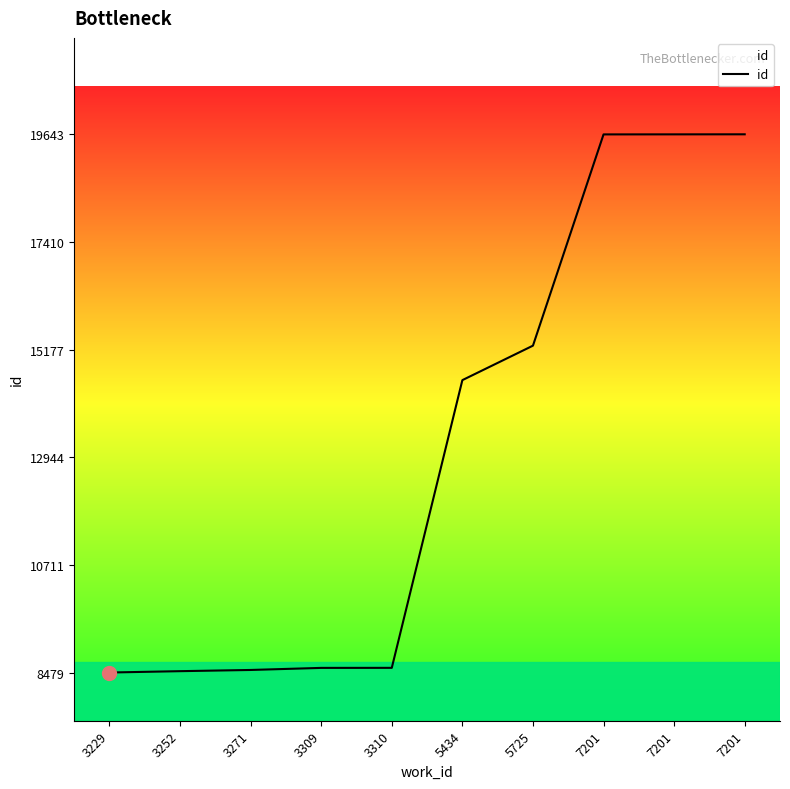

What is the value of the 7th point from the left?

15259